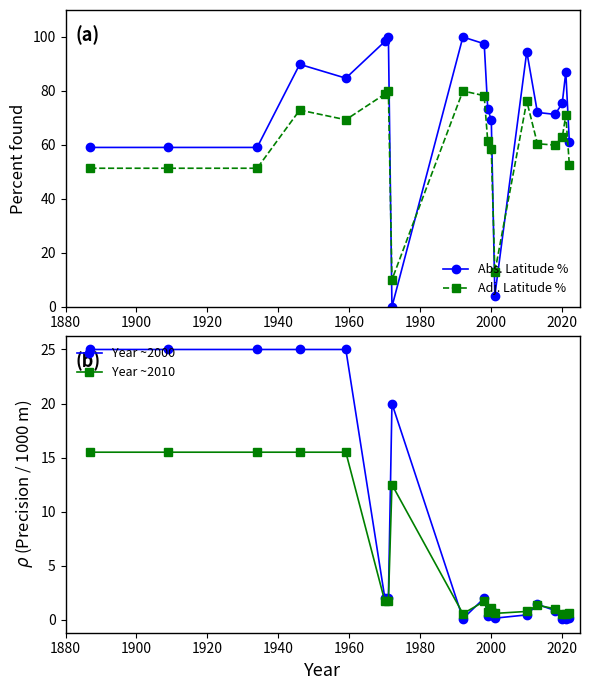

What are all the series names shown in the legend?

Abs. Latitude %, Adj. Latitude %, Year ~2000, Year ~2010